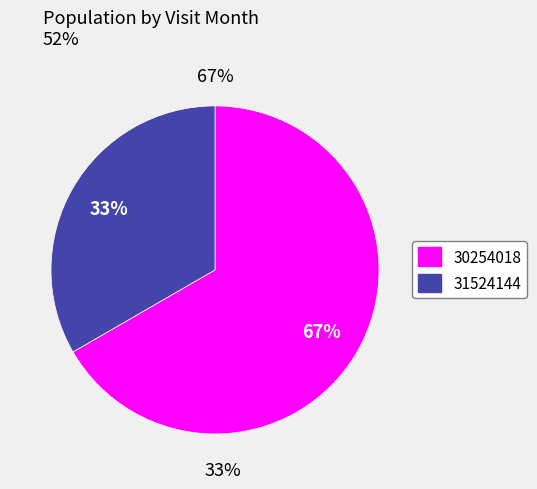

To the nearest percent, what percentage of the pie is 31524144?

33%